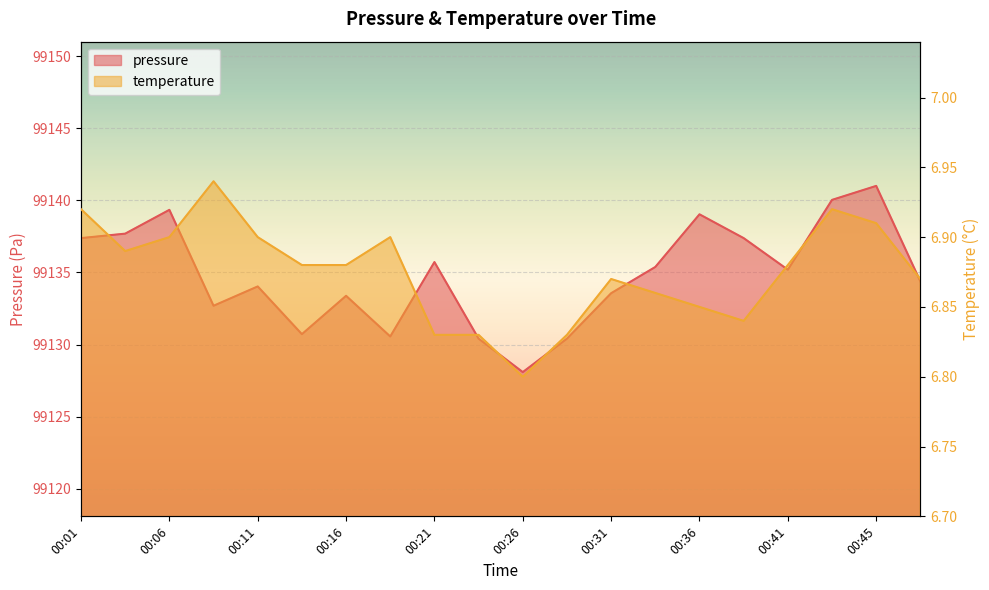

What is the total value across all series at 00:06?

99146.2